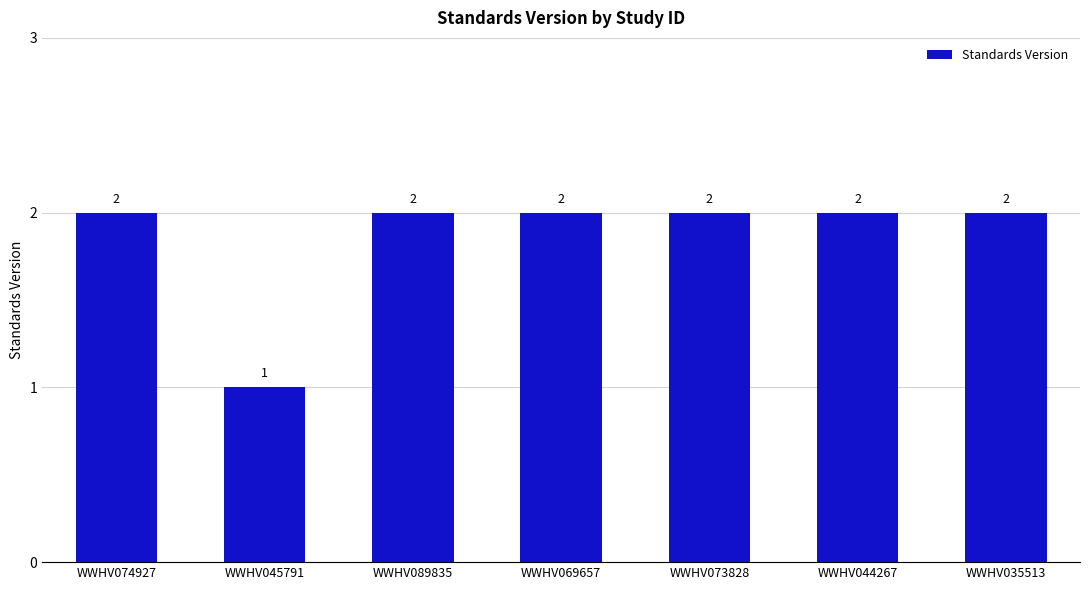

Where is the data nearest to the value 1?

WWHV045791